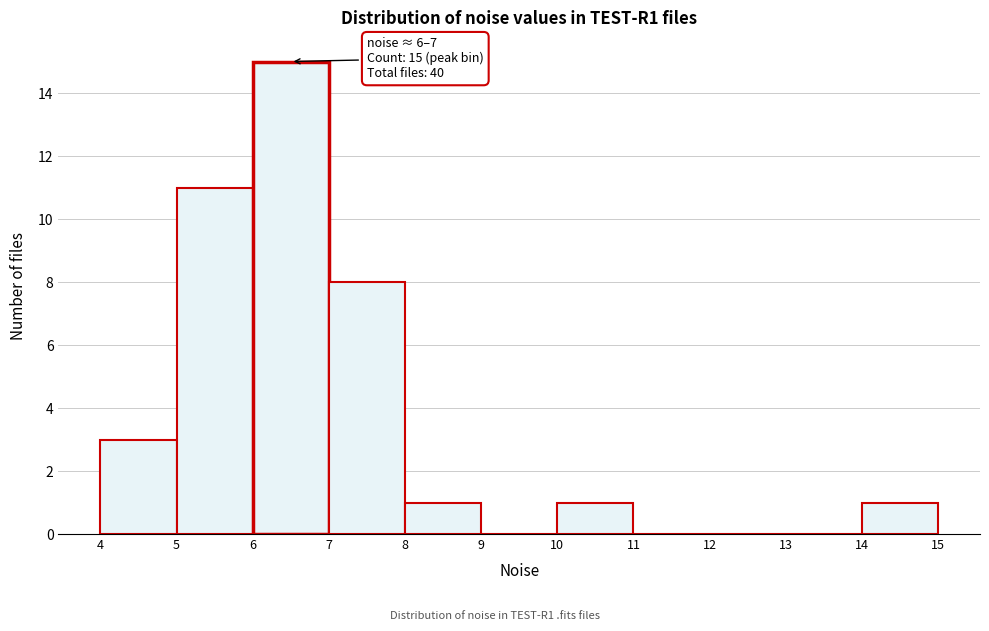

Which range on the x-axis has the tallest bar?

6 to 7